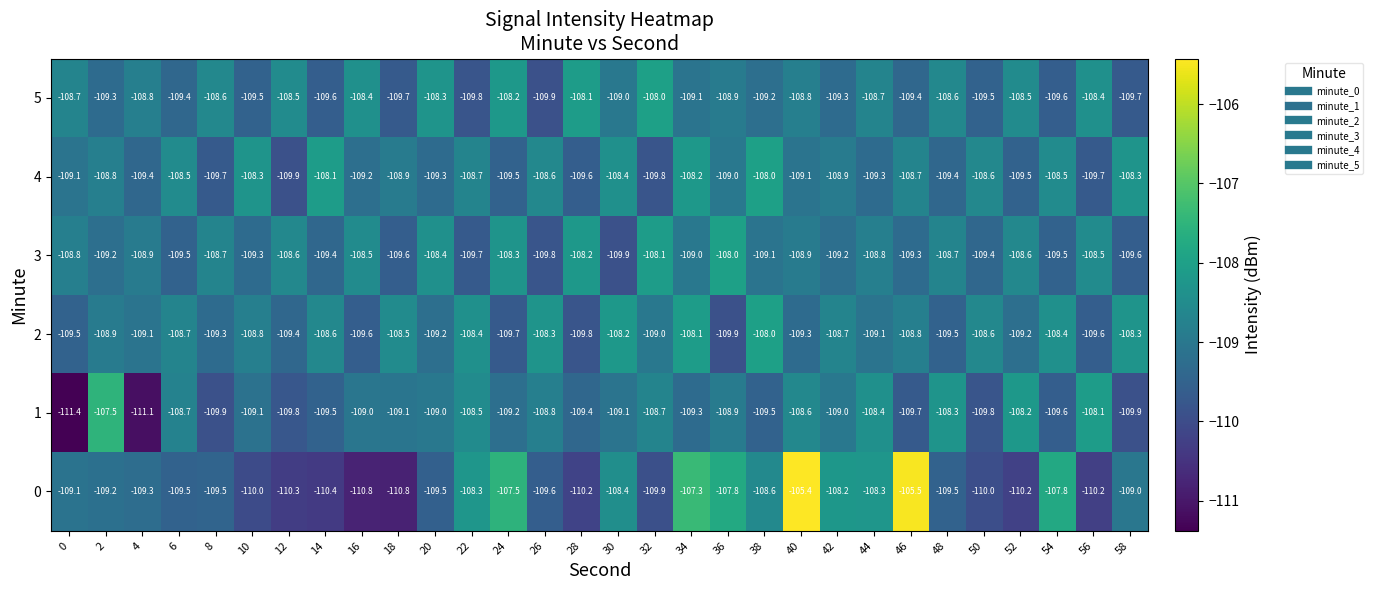

Where is 5 nearest to the value -108?

32